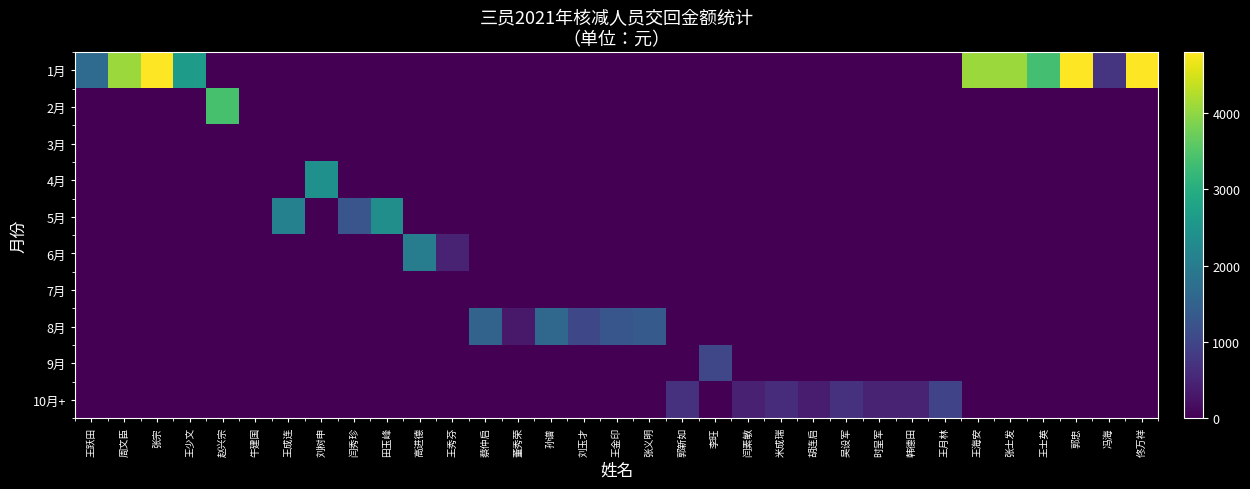

At how many categories does at least one series exceed 2778?

8